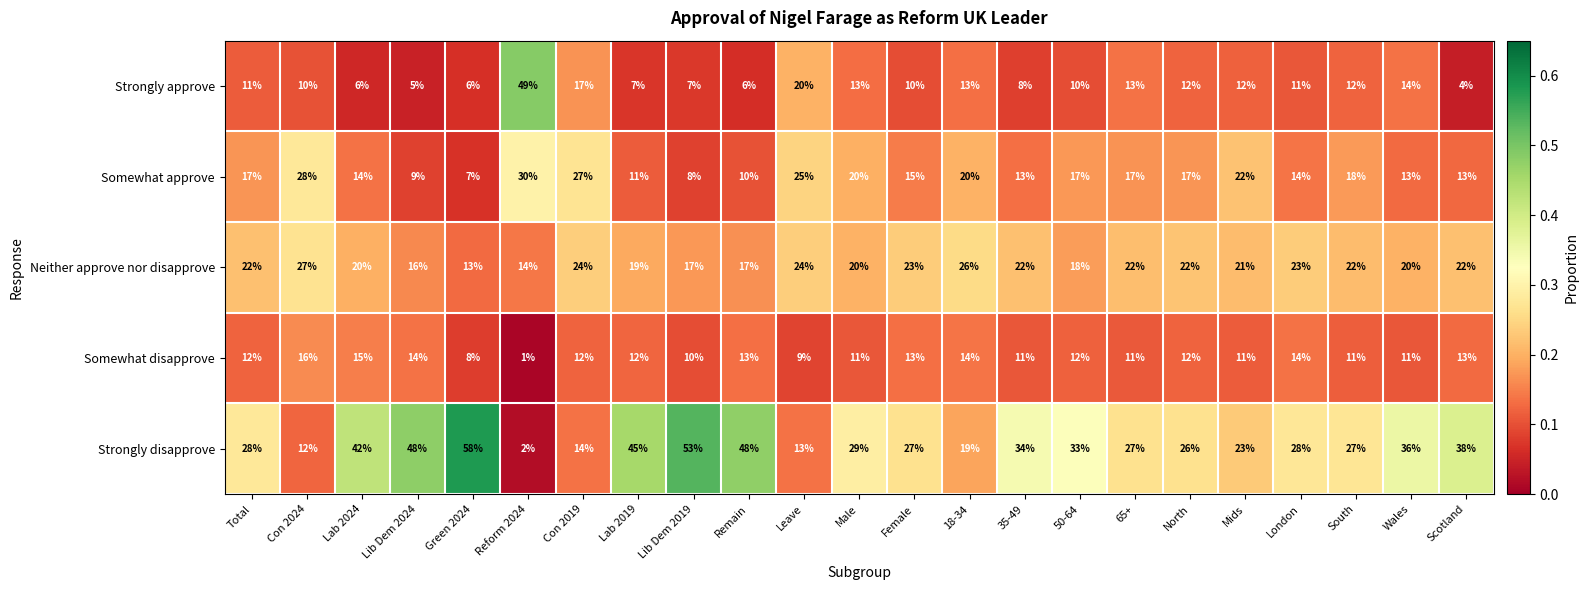

What is the sum of the Neither approve nor disapprove values at Con 2019 and 65+?

46